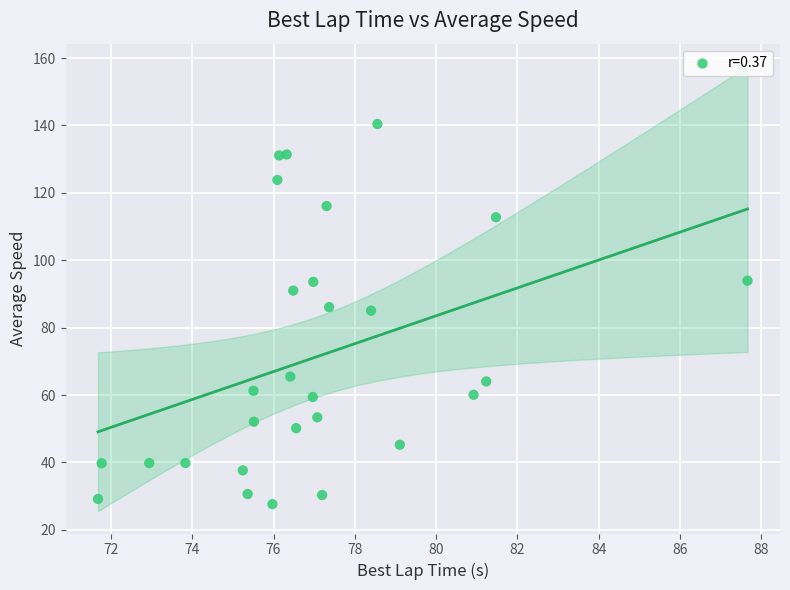

What is the range of Y values (max minus min)?

112.8